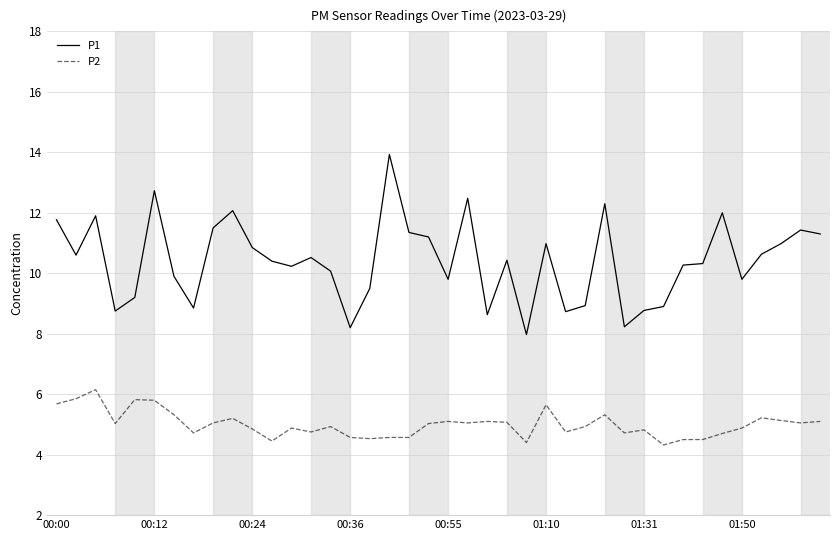

What is the minimum value shown in the chart?

4.3